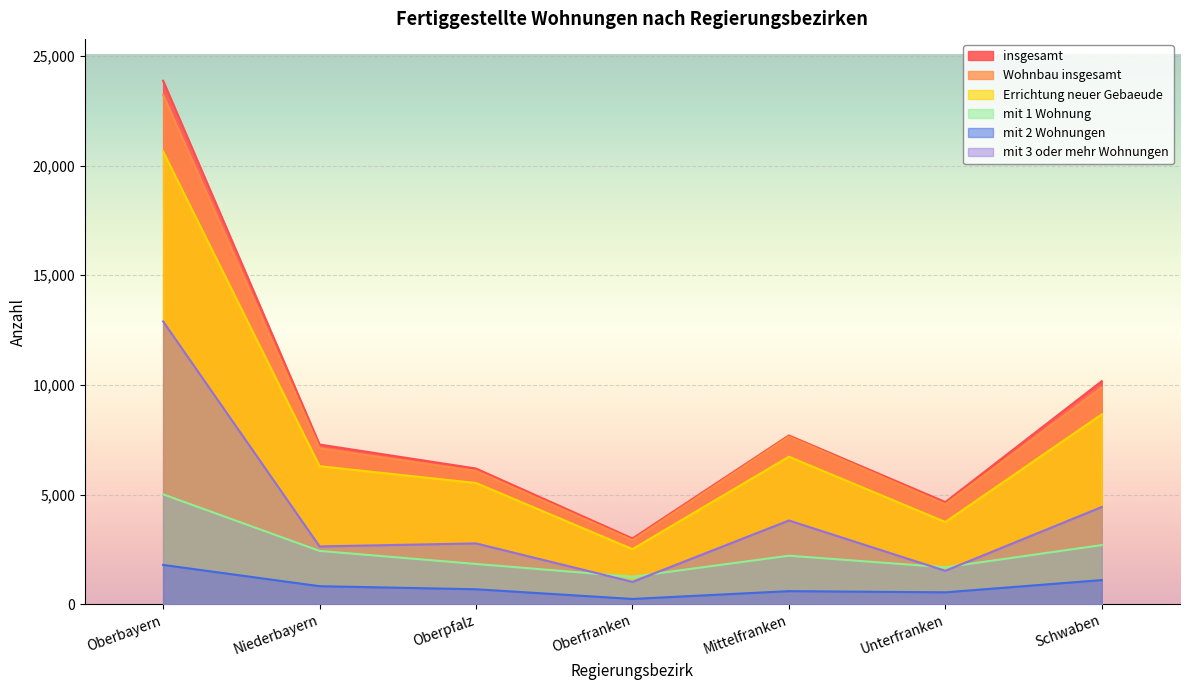

At which category does Errichtung neuer Gebaeude reach its first local valley?

Oberfranken